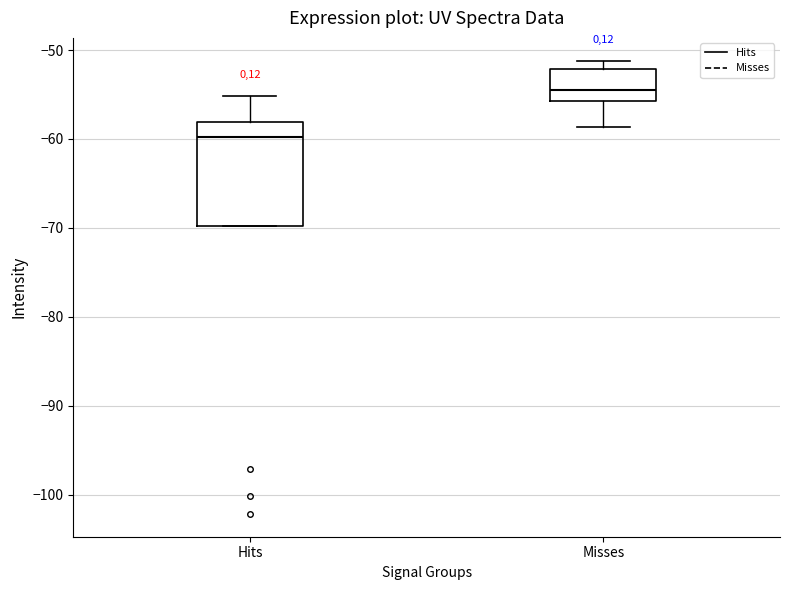

Reading left to right, read every box against the y-axis: the position of its median line, the range the box covers, and the ends of its whiskers. The values are not printed on the chart, so give them approximately, as read against the axis.

Hits: median -60, box -70 to -58, whiskers -70 to -55
Misses: median -54, box -56 to -52, whiskers -59 to -51